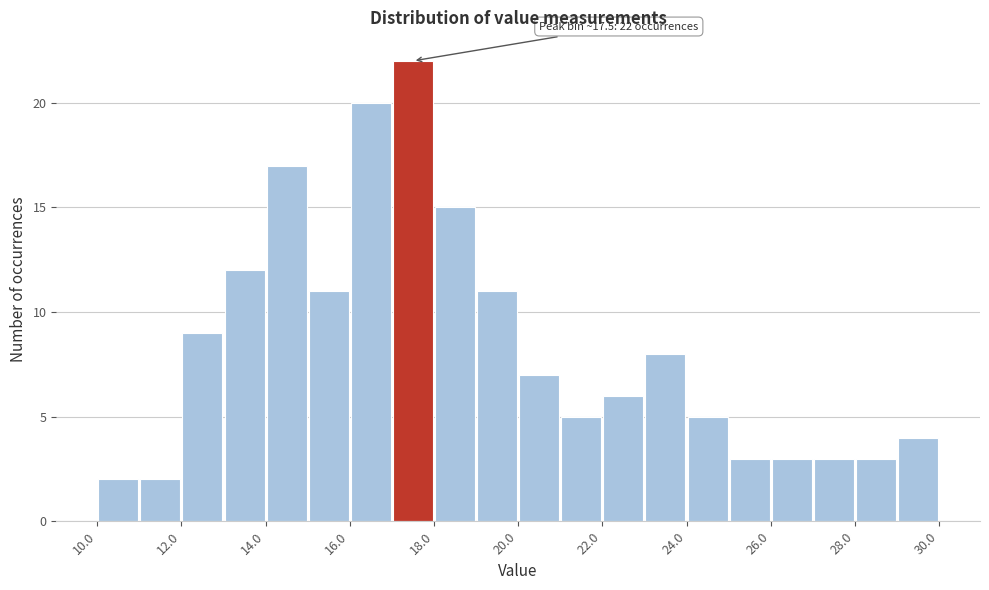

Over which range of the x-axis is the bar tallest?

17 to 18